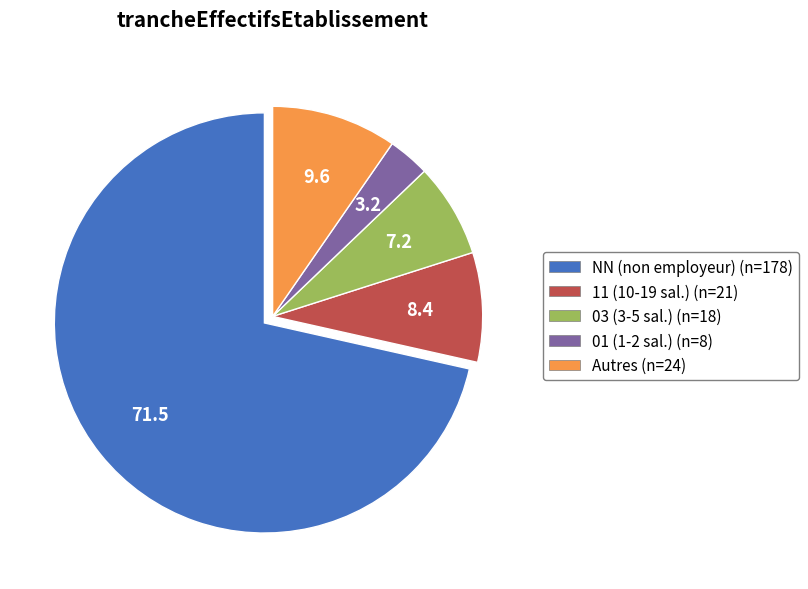

What is the largest slice in the pie chart?

NN (non employeur) (n=178)